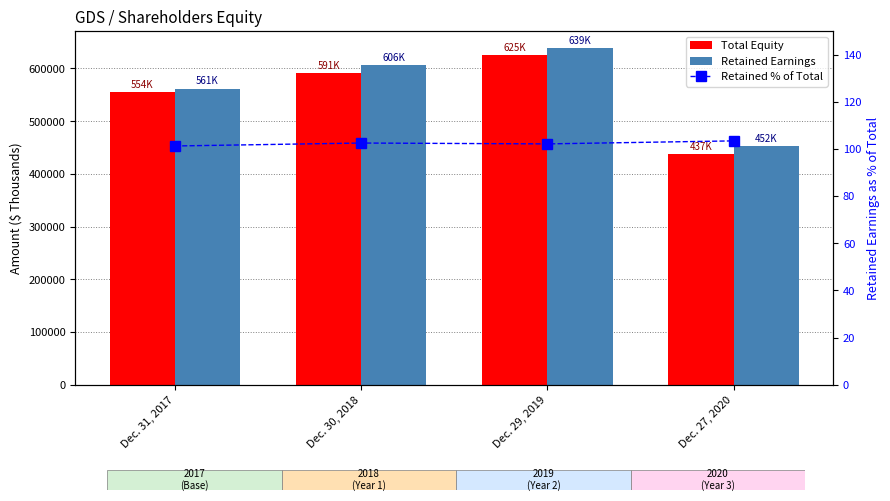

Which has a higher value, Dec. 27, 2020 or Dec. 29, 2019?

Dec. 29, 2019